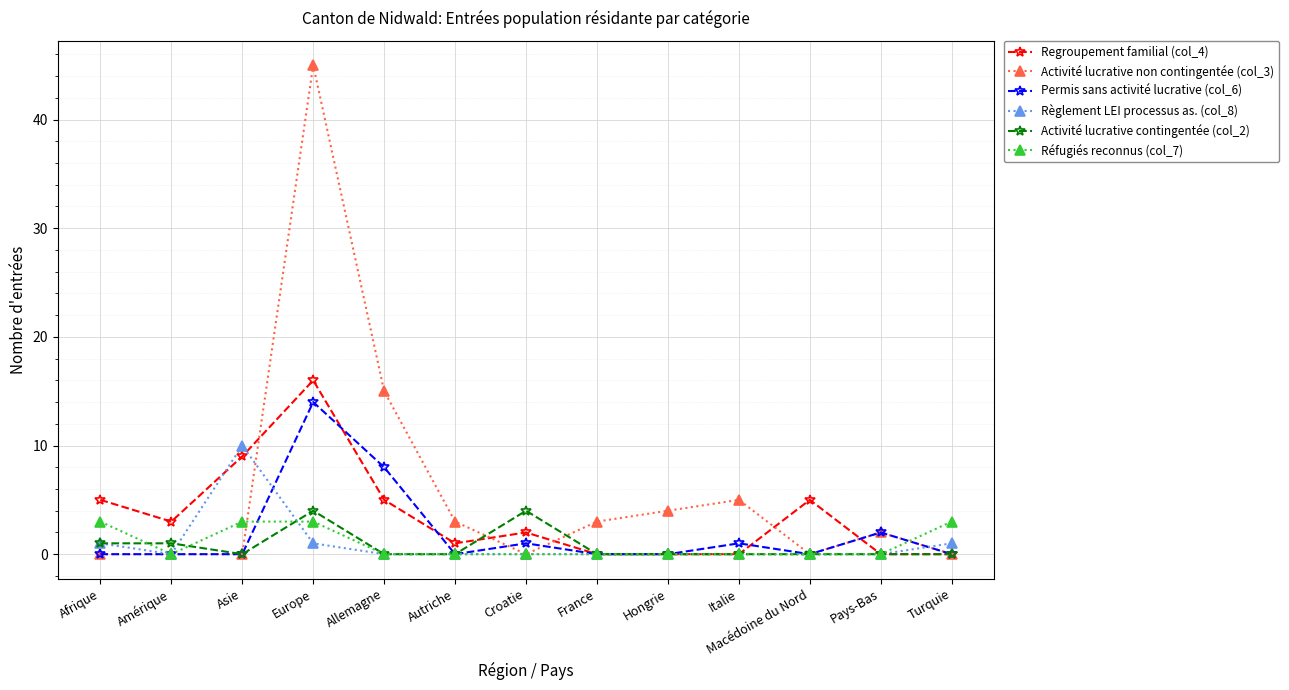

True or false: Permis sans activité lucrative (col_6) has a value of 1 at Croatie.

True